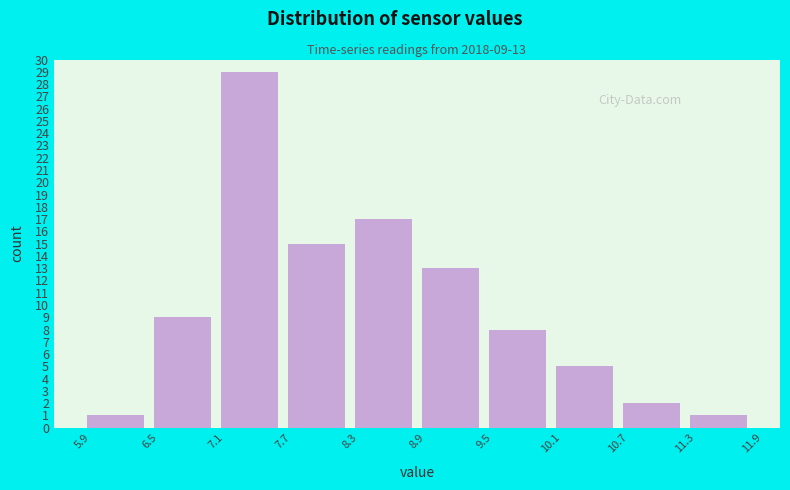

Which range on the x-axis has the tallest bar?

7.1 to 7.7